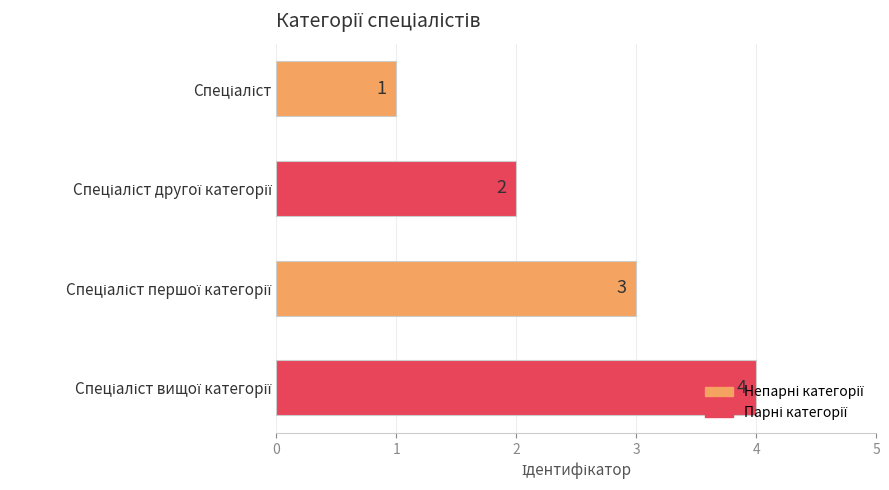

What is the value of the 4th bar from the top?

4